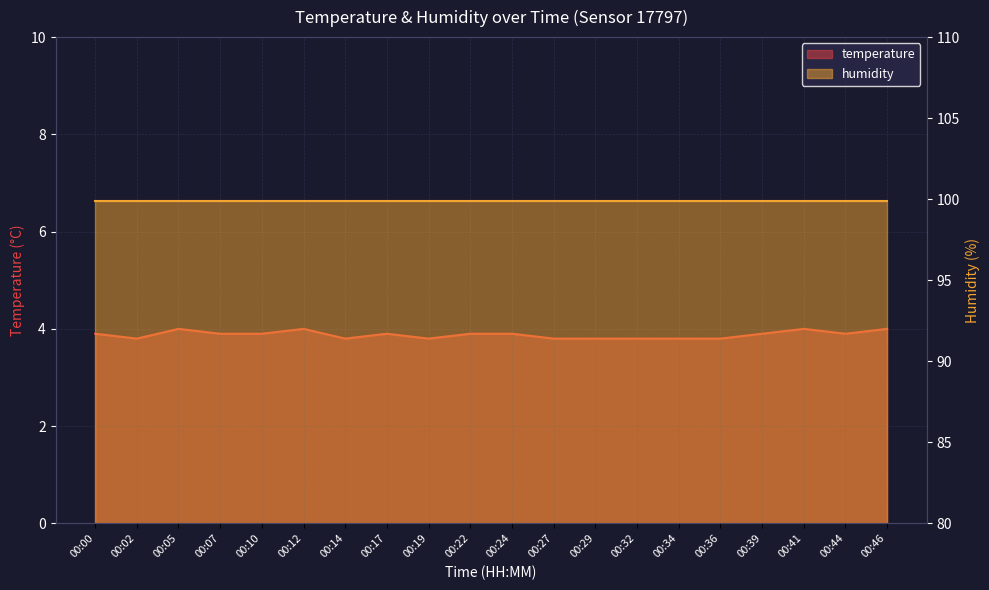

At which category does the data reach its first local peak?

00:05